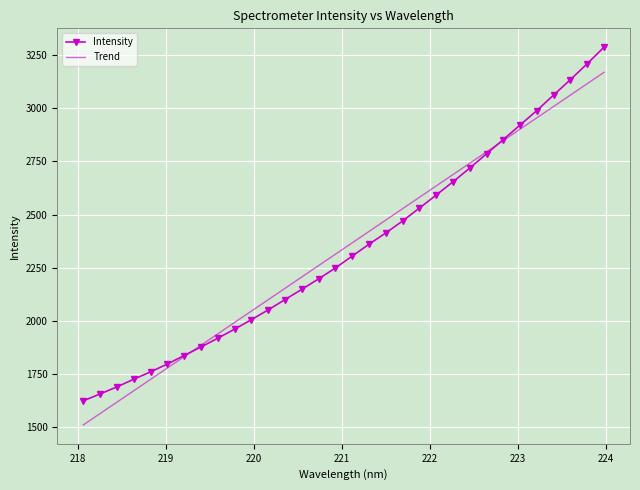

Reading right to left, what are all the values shown in this chart?

Intensity: 3288.1	3210.5	3135.3	3063.1	2989.7	2921.7	2853.0	2785.9	2718.6	2654.1	2591.7	2530.3	2469.5	2413.3	2359.9	2304.2	2248.2	2197.0	2147.4	2099.4	2050.8	2004.7	1960.2	1917.1	1876.1	1835.8	1795.8	1758.8	1724.1	1688.0	1654.8	1622.3
Trend: 3169.8	3116.3	3062.8	3009.3	2955.7	2902.2	2848.7	2795.1	2741.6	2688.0	2634.5	2580.9	2527.4	2473.8	2420.2	2366.7	2313.1	2259.5	2205.9	2152.3	2098.7	2045.1	1991.5	1937.9	1884.3	1830.7	1777.1	1723.4	1669.8	1616.1	1562.5	1508.9